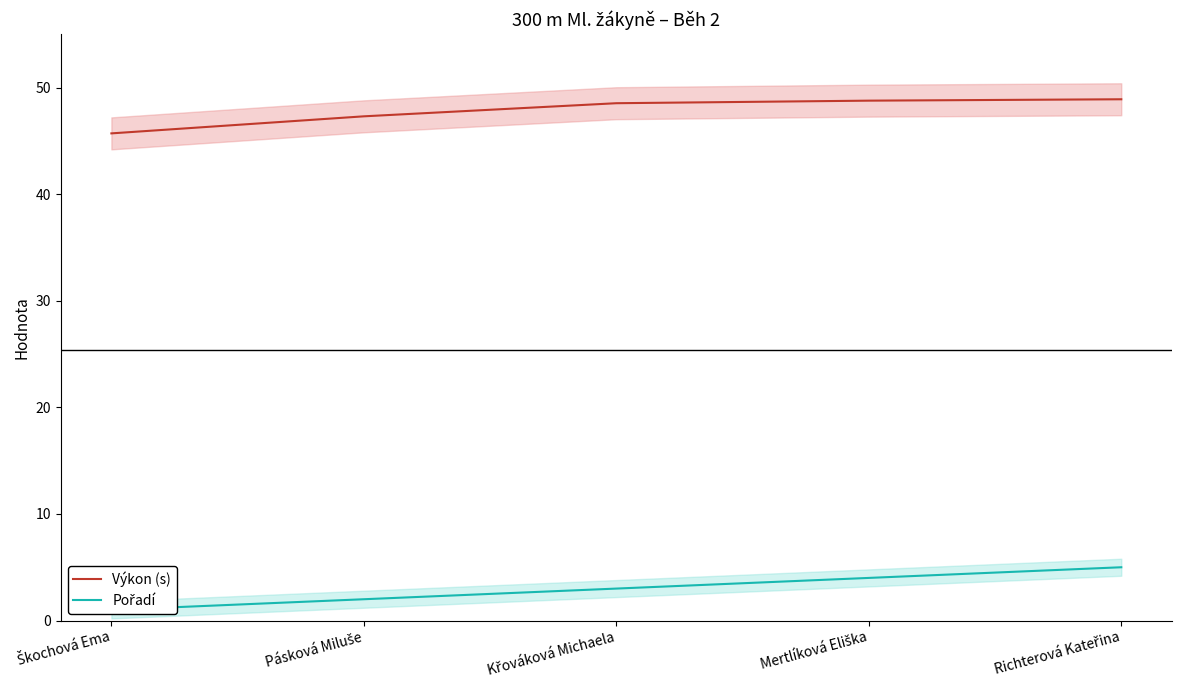

What is the approximate value of Výkon (s) at Pásková Miluše?

47.3